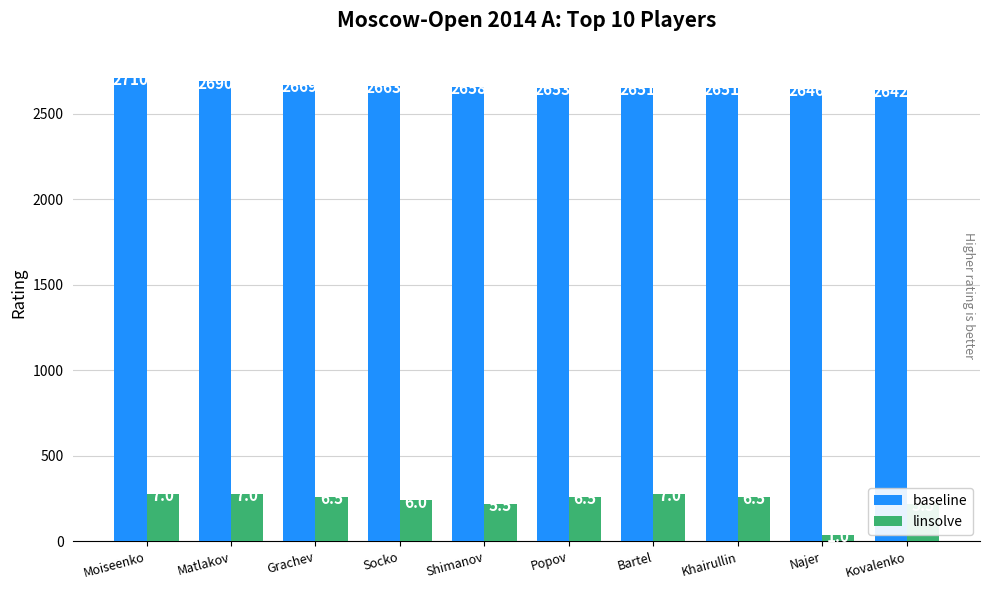

List the series in order of their overall mean, highest first.

baseline, linsolve